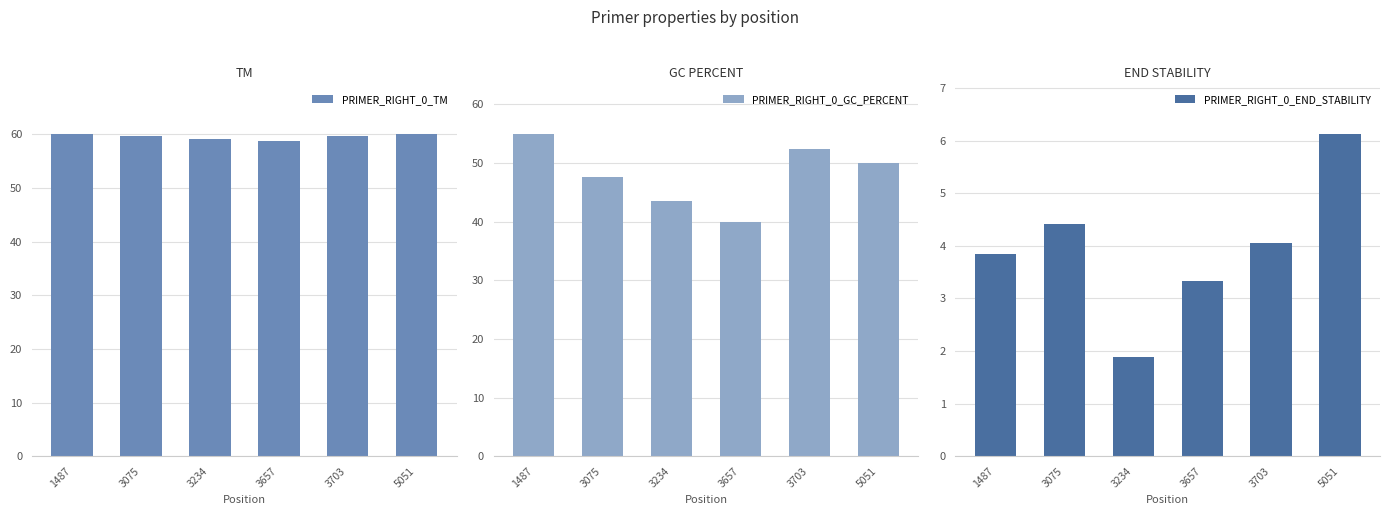

What value does the PRIMER_RIGHT_0_END_STABILITY series have at 5051?

6.1